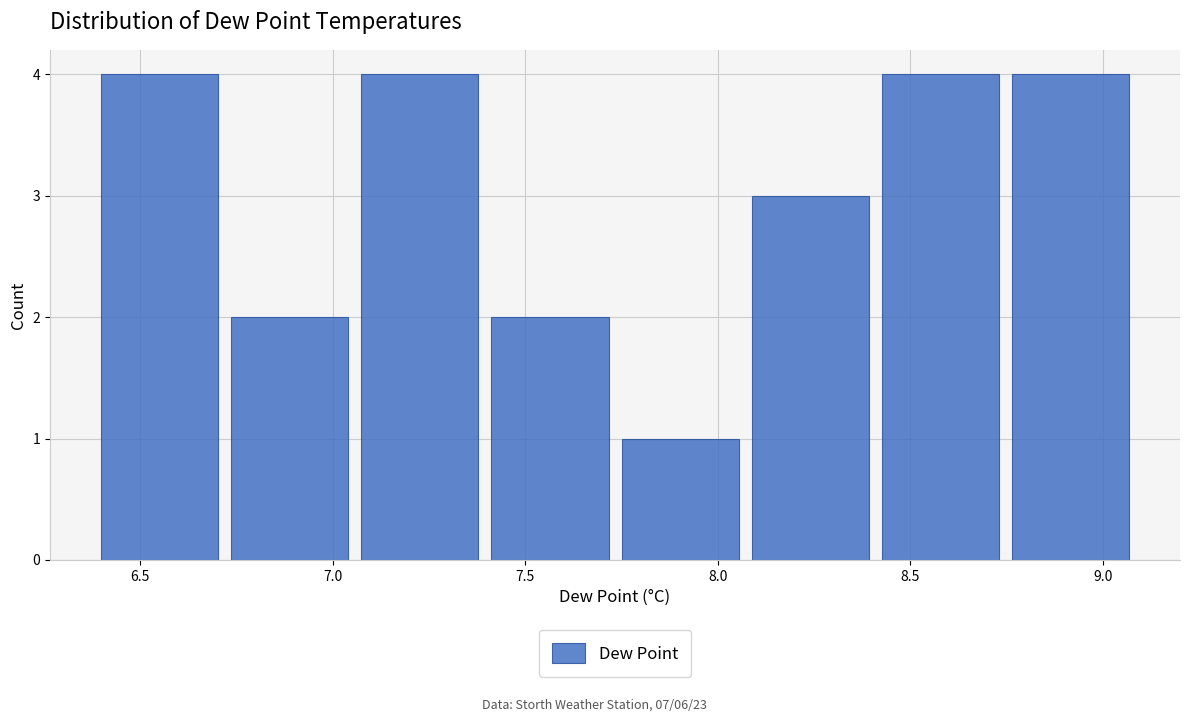

How tall is the bar that spans 7.40 to 7.75 on the x-axis? Neither the bar edges nor the heights are printed on the chart, so give them approximately, as read against the axes.

2